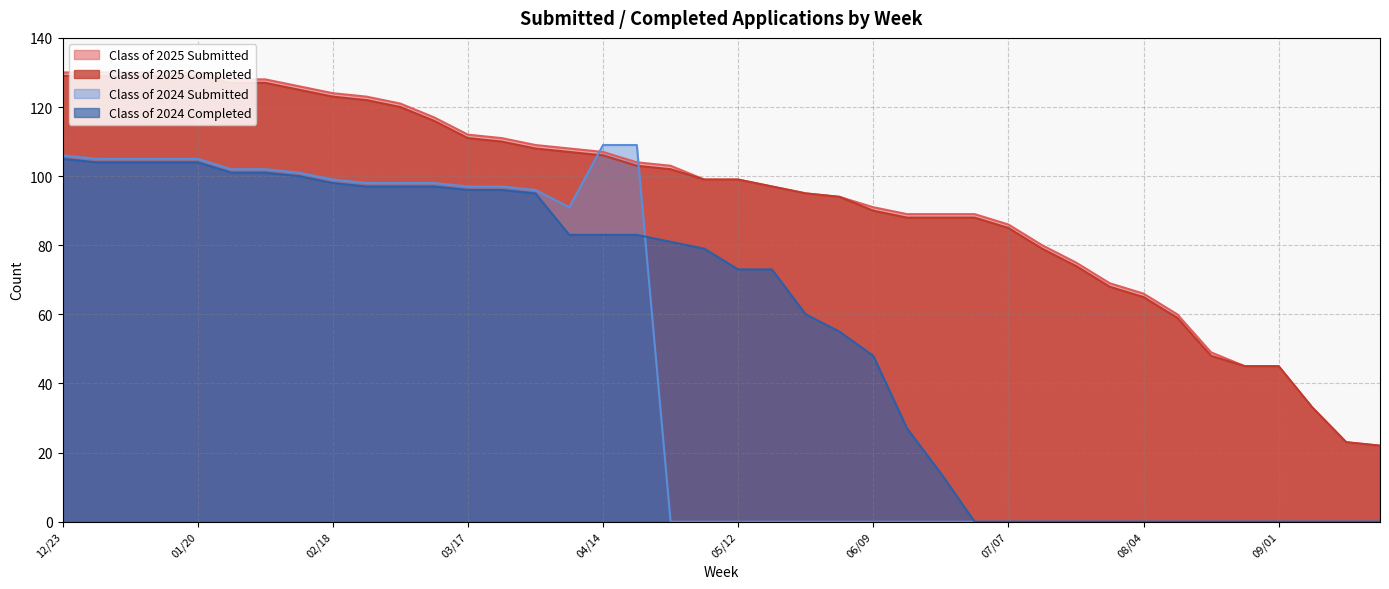

At which category is the sum across all series the highest?

12/23